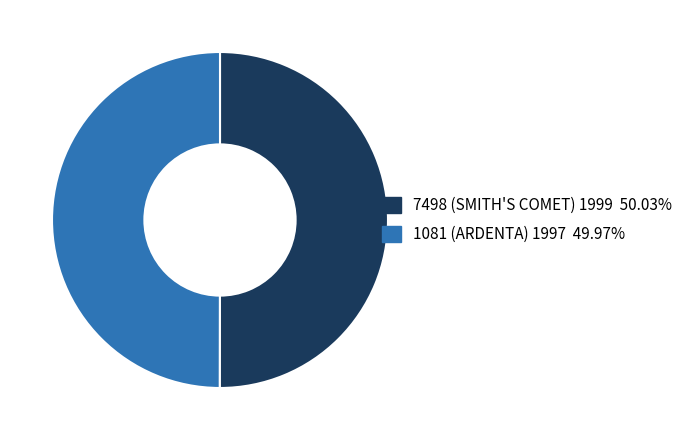

Approximately how many times larger is the value at 7498 (SMITH'S COMET) 1999 50.03% compared to 1081 (ARDENTA) 1997 49.97%?

1.0